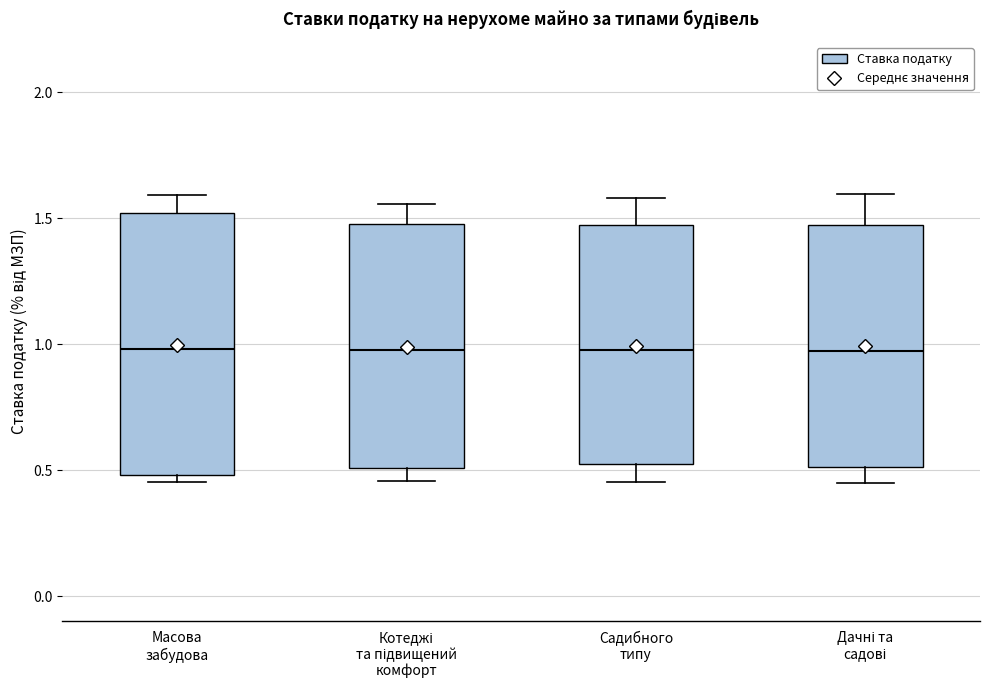

Reading left to right, read every box against the y-axis: the position of its median line, the range the box covers, and the ends of its whiskers. The values are not printed on the chart, so give them approximately, as read against the axis.

Масова забудова: median 1.00, box 0.50 to 1.50, whiskers 0.45 to 1.60
Котеджі та підвищений комфорт: median 1.00, box 0.50 to 1.50, whiskers 0.45 to 1.55
Садибного типу: median 1.00, box 0.50 to 1.45, whiskers 0.45 to 1.60
Дачні та садові: median 0.95, box 0.50 to 1.45, whiskers 0.45 to 1.60